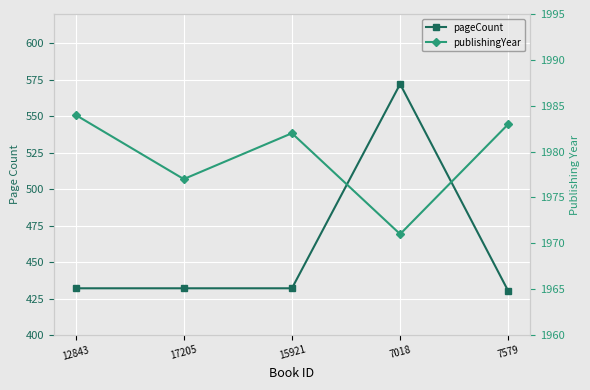

Which series has the widest spread of values?

pageCount